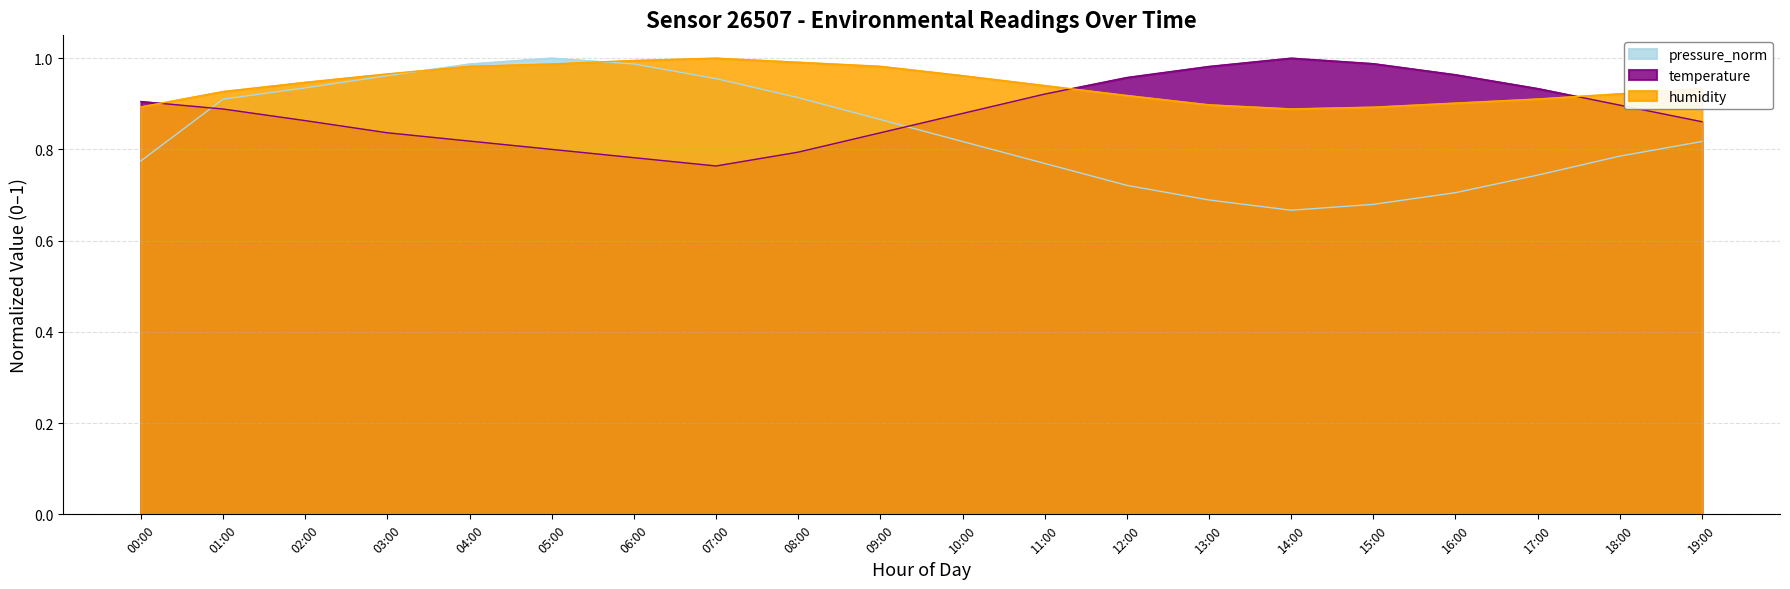

Where is the first local maximum for humidity?

07:00